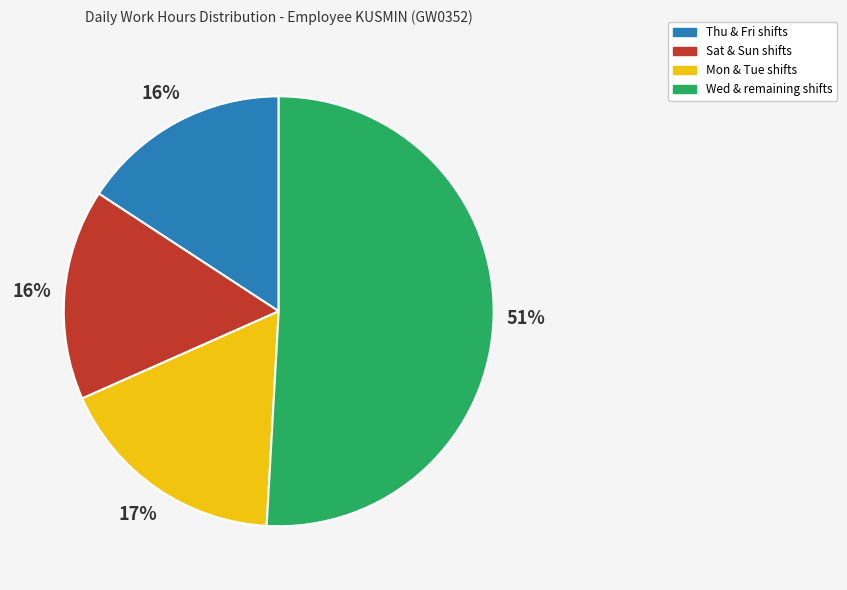

Does any single category account for the majority?

Yes